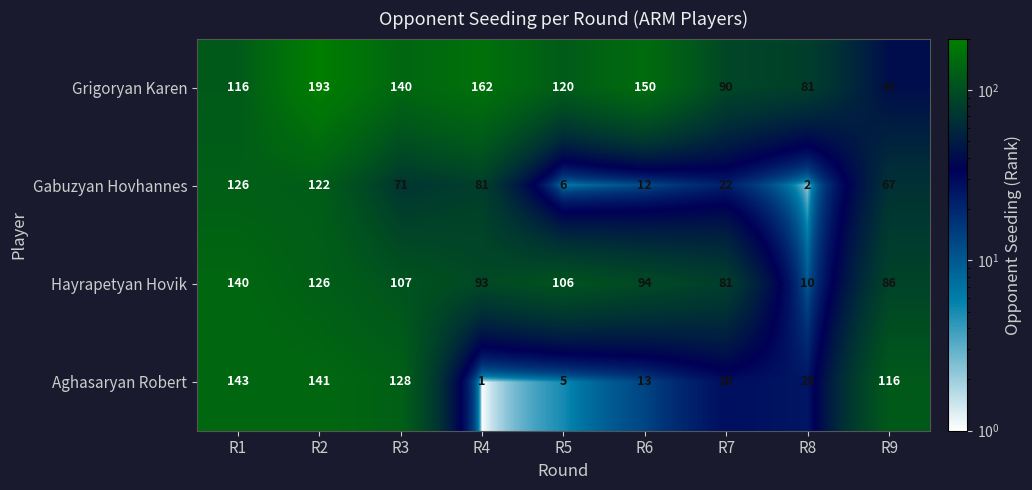

Which series has the largest range (max minus min)?

Grigoryan Karen